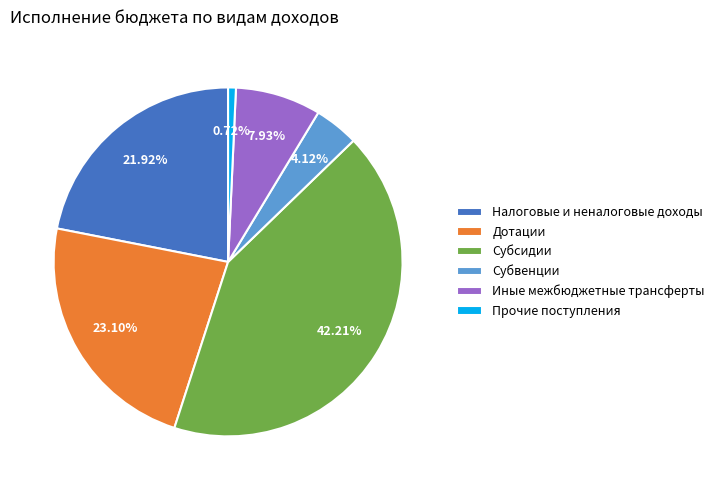

Do Налоговые и неналоговые доходы and Прочие поступления together represent more than half of the pie?

No